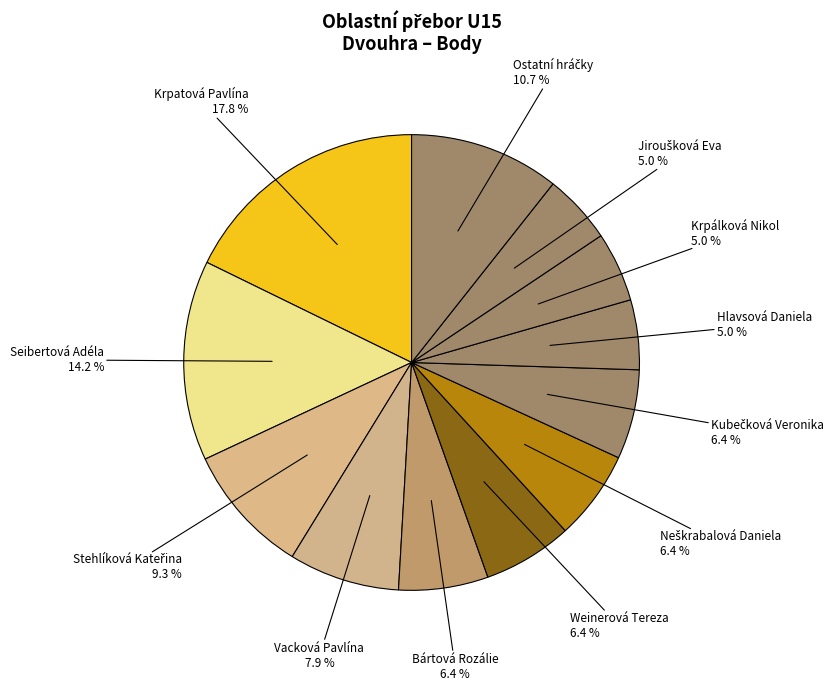

Count the number of slices in the pie.

12